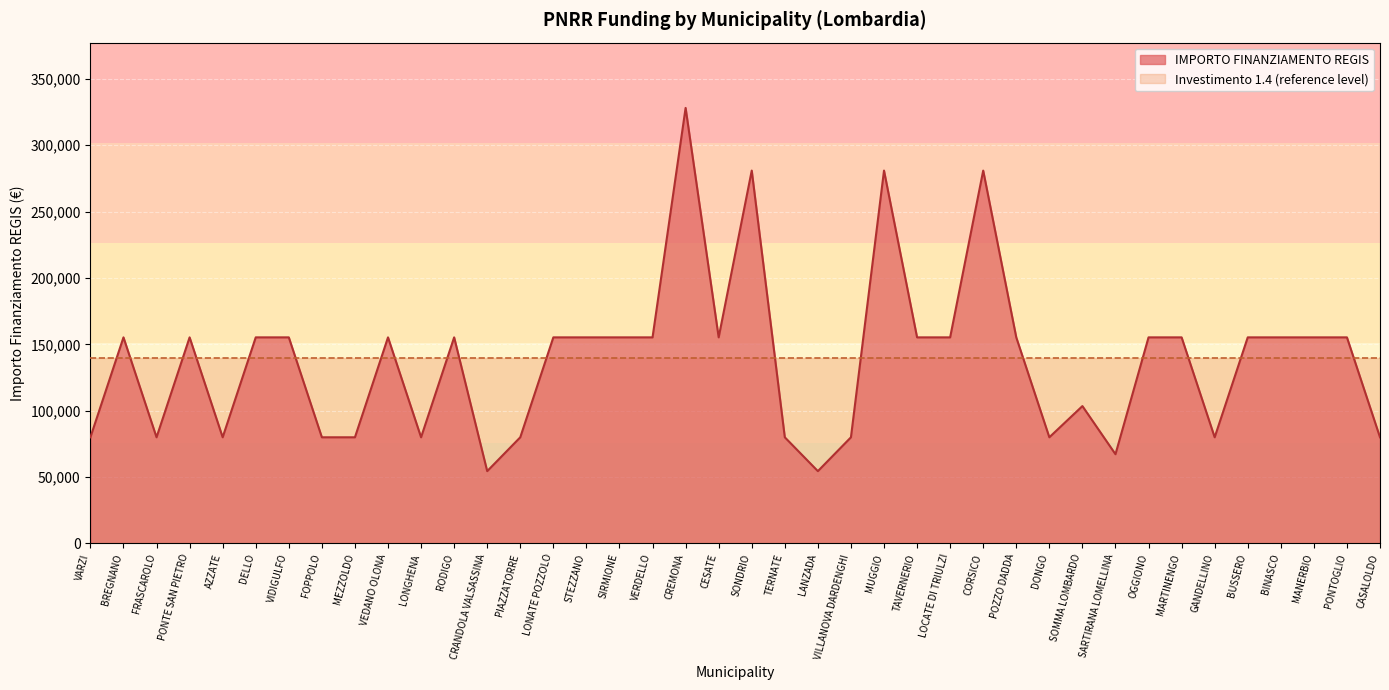

What is the sum of the values at STEZZANO and LOCATE DI TRIULZI?

310468